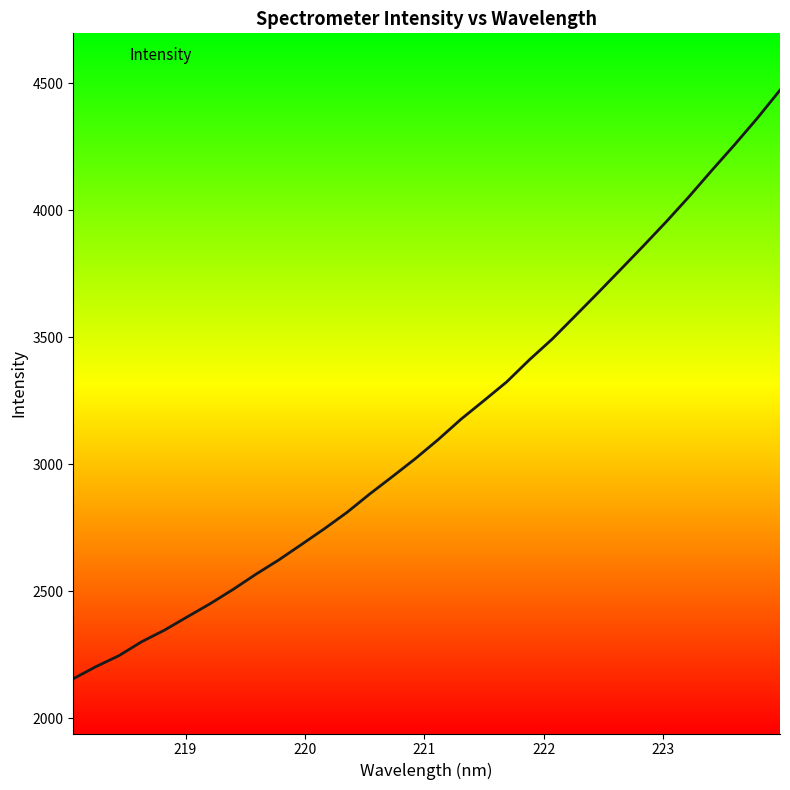

True or false: the data has more than 2 interior local peaks.

False